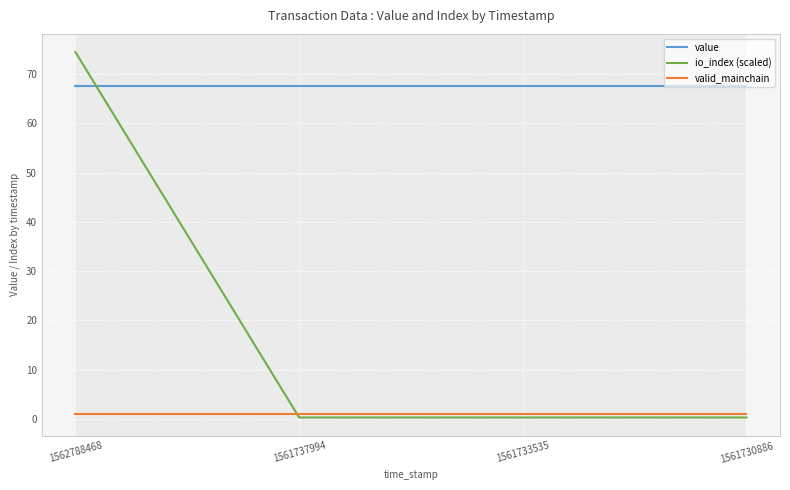

Does the chart have visible grid lines?

Yes